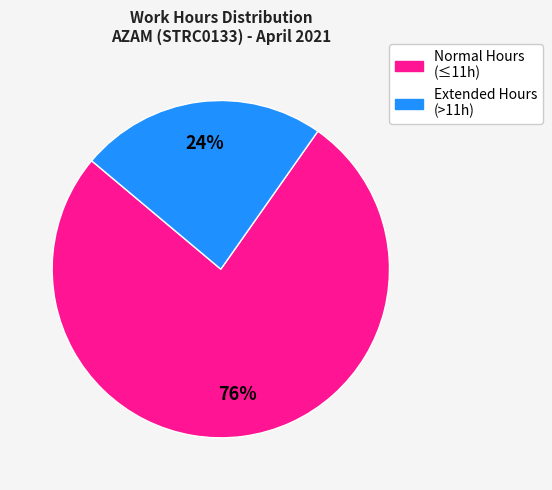

To the nearest percent, what is the average slice percentage?

50%